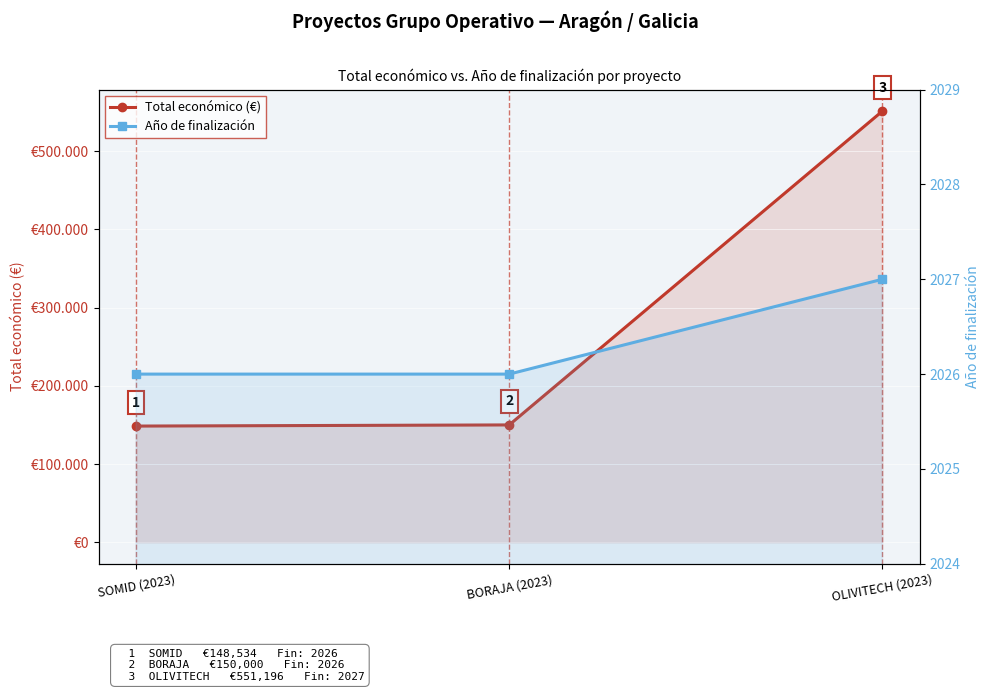

Which series changed the most between SOMID (2023) and BORAJA (2023)?

Total económico (€)